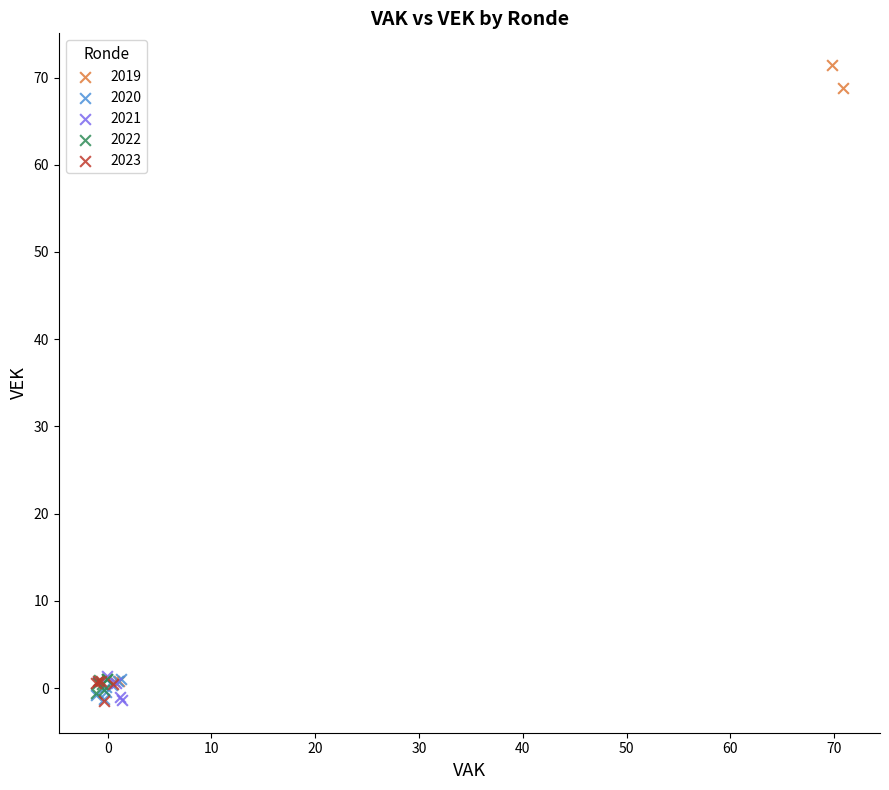

Which series has the largest Y range (max minus min)?

2019